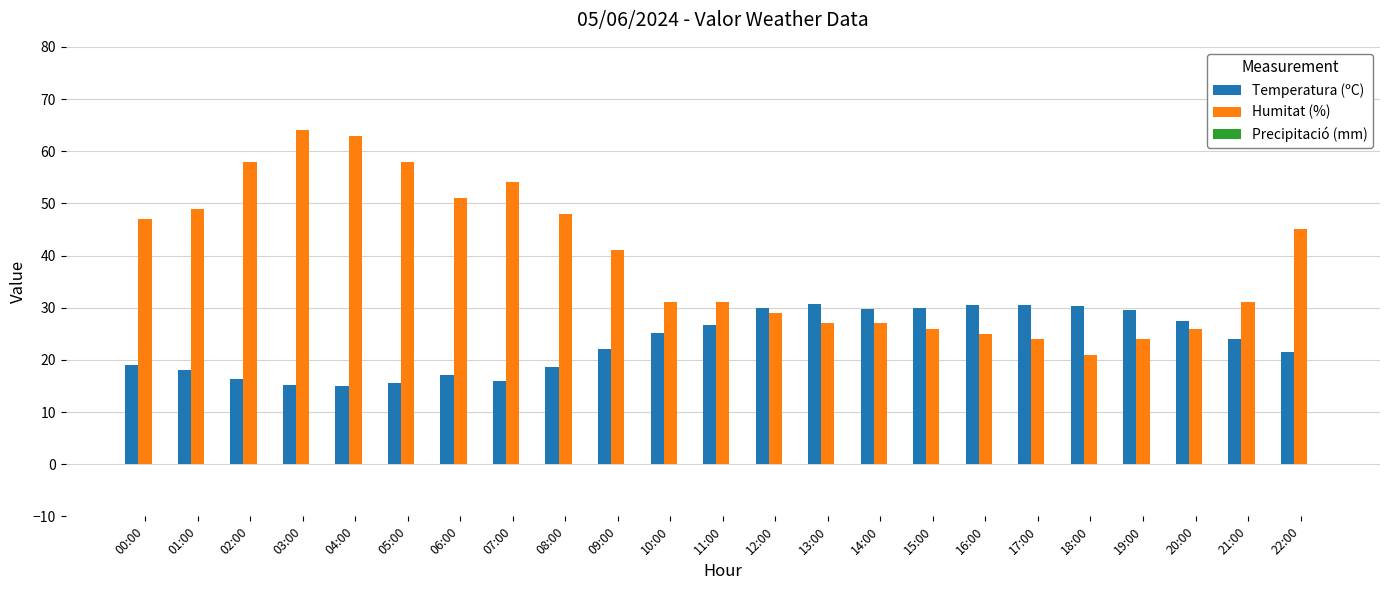

The value of Temperatura (ºC) at 22:00 is 8.3. True or false?

False